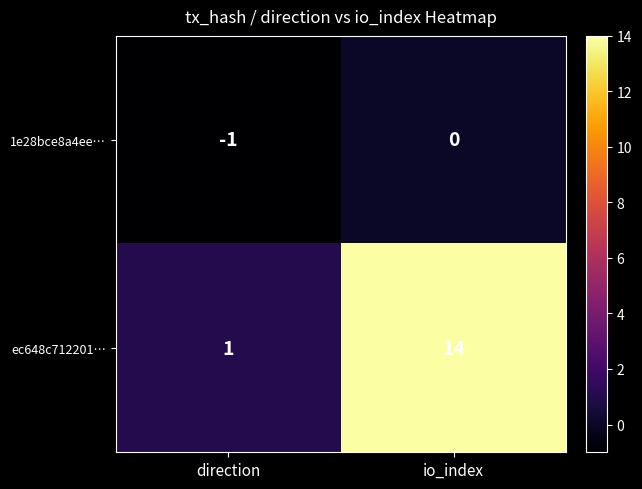

Reading left to right, list all the values displayed in this chart.

1e28bce8a4ee…: -1	0
ec648c712201…: 1	14